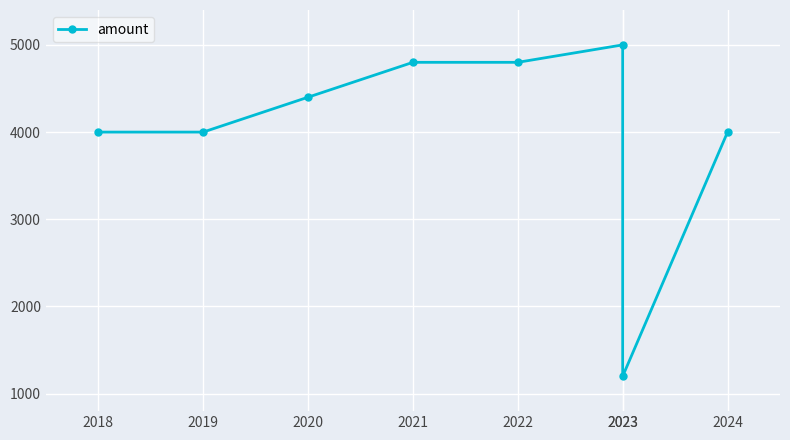

Reading right to left, what are all the values shown in this chart?

2024=4000	2023=1200	2023=5000	2022=4800	2021=4800	2020=4400	2019=4000	2018=4000